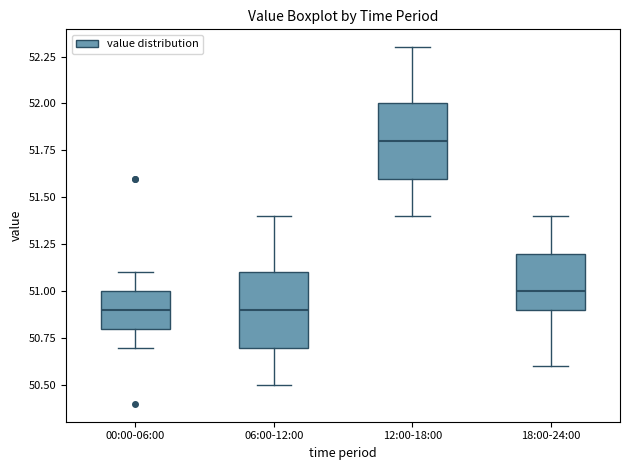

Reading left to right, transcribe this box plot: for each box, give where its median line is, the range the box spans, and where its two whiskers end, as read against the y-axis. The values are not printed on the chart, so give them approximately, as read against the axis.

00:00-06:00: median 50.9, box 50.8 to 51.0, whiskers 50.7 to 51.1
06:00-12:00: median 50.9, box 50.7 to 51.1, whiskers 50.5 to 51.4
12:00-18:00: median 51.8, box 51.6 to 52.0, whiskers 51.4 to 52.3
18:00-24:00: median 51.0, box 50.9 to 51.2, whiskers 50.6 to 51.4